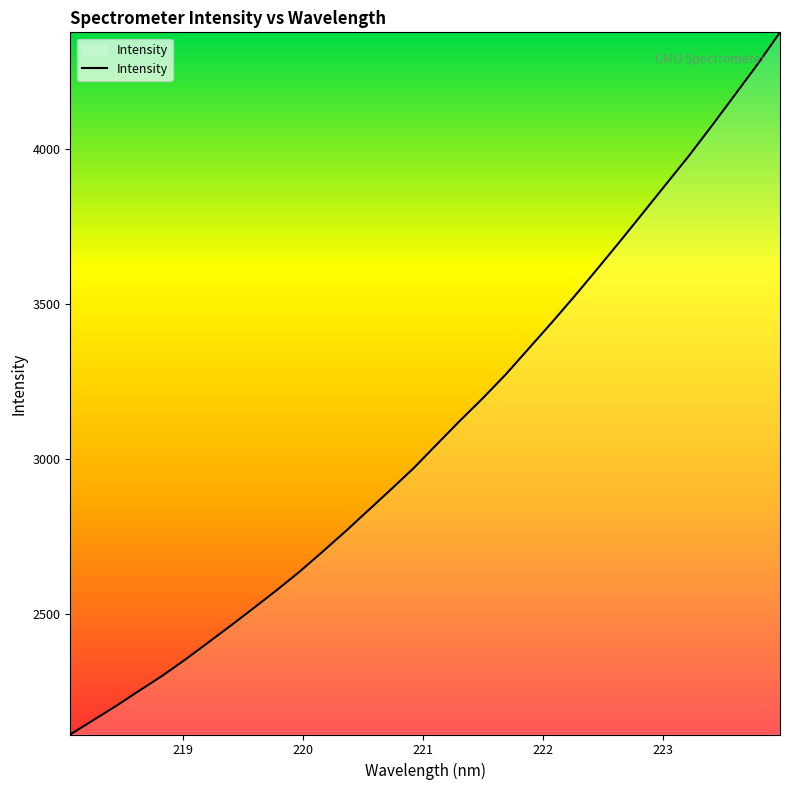

True or false: there are more than 1 points higher than both neighbors.

False